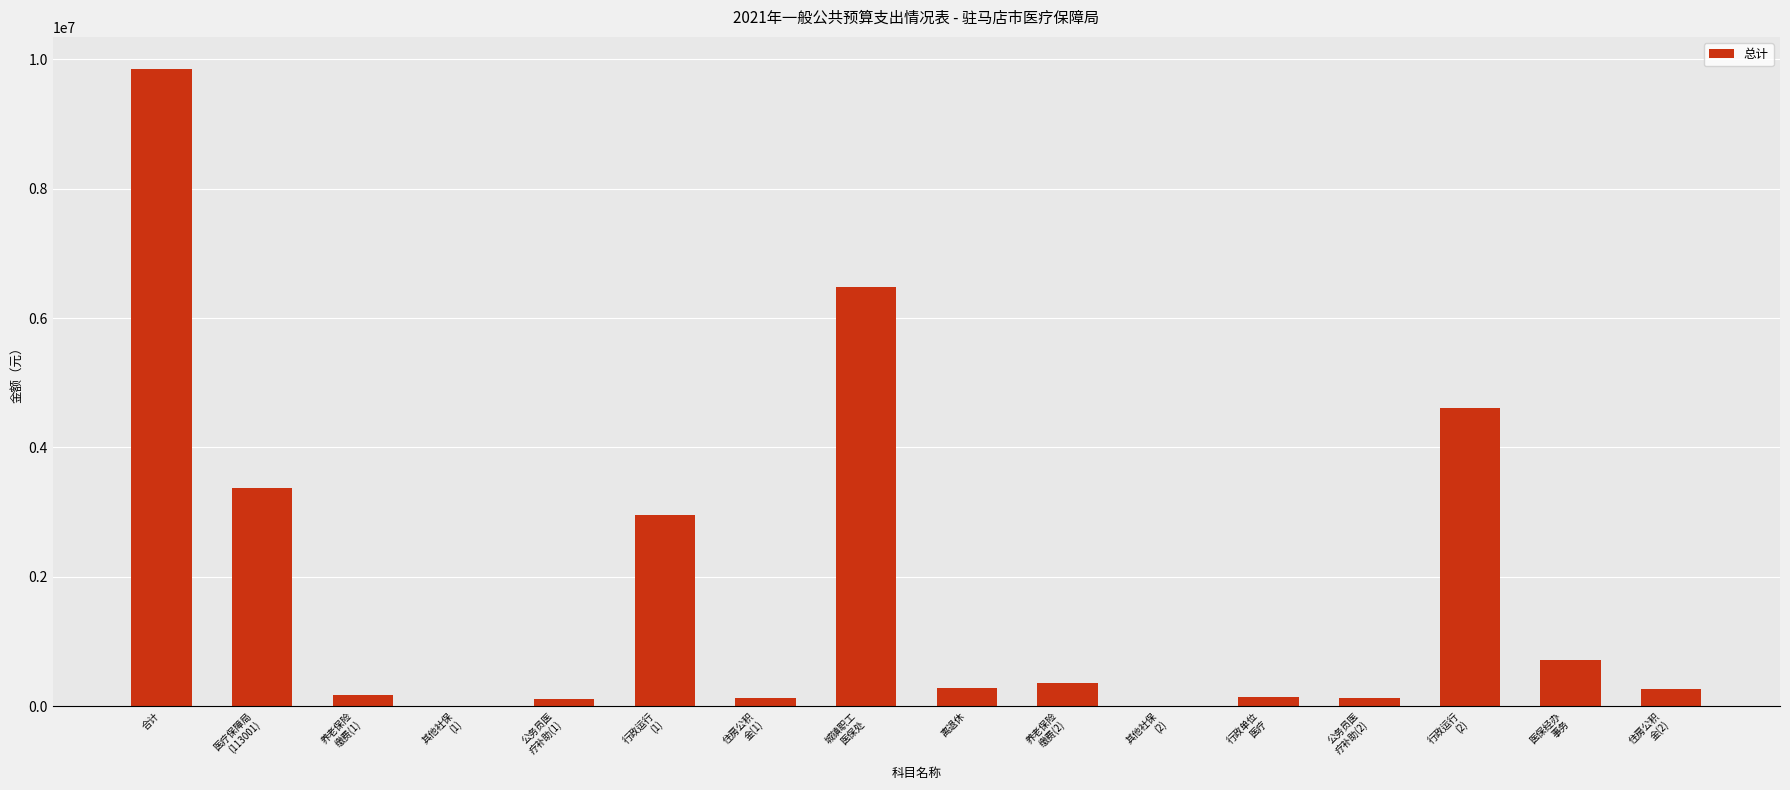

Are the bars grouped side by side (vs. stacked)?

No